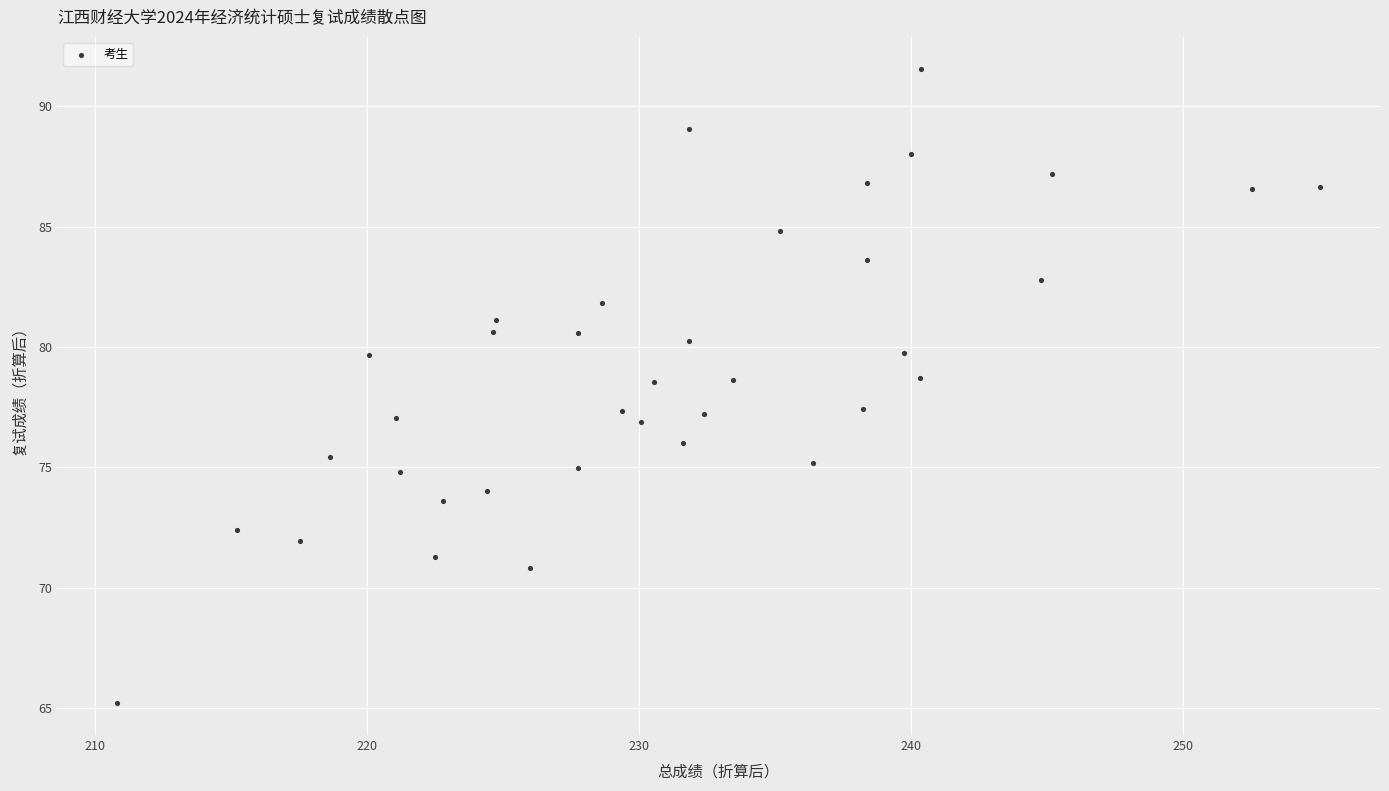

What is the range of X values (max minus min)?

44.2